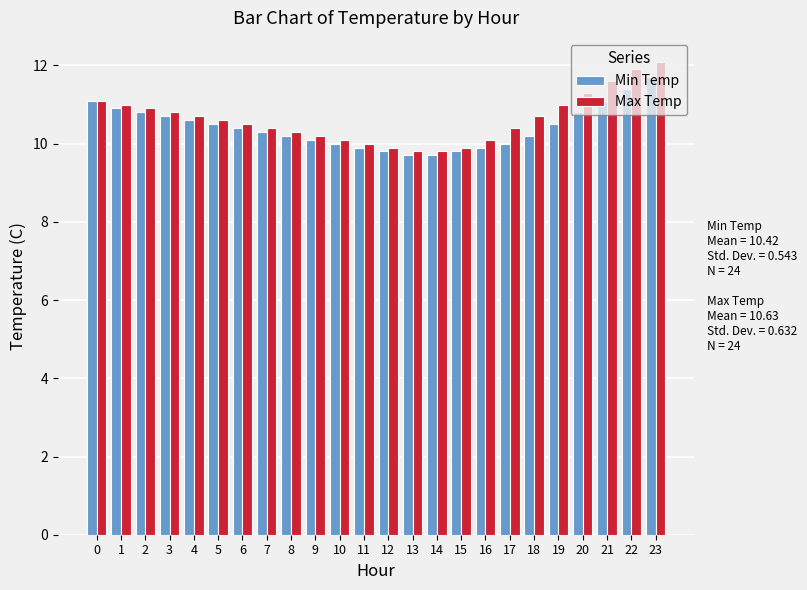

At which category does the chart reach its peak across all series?

23